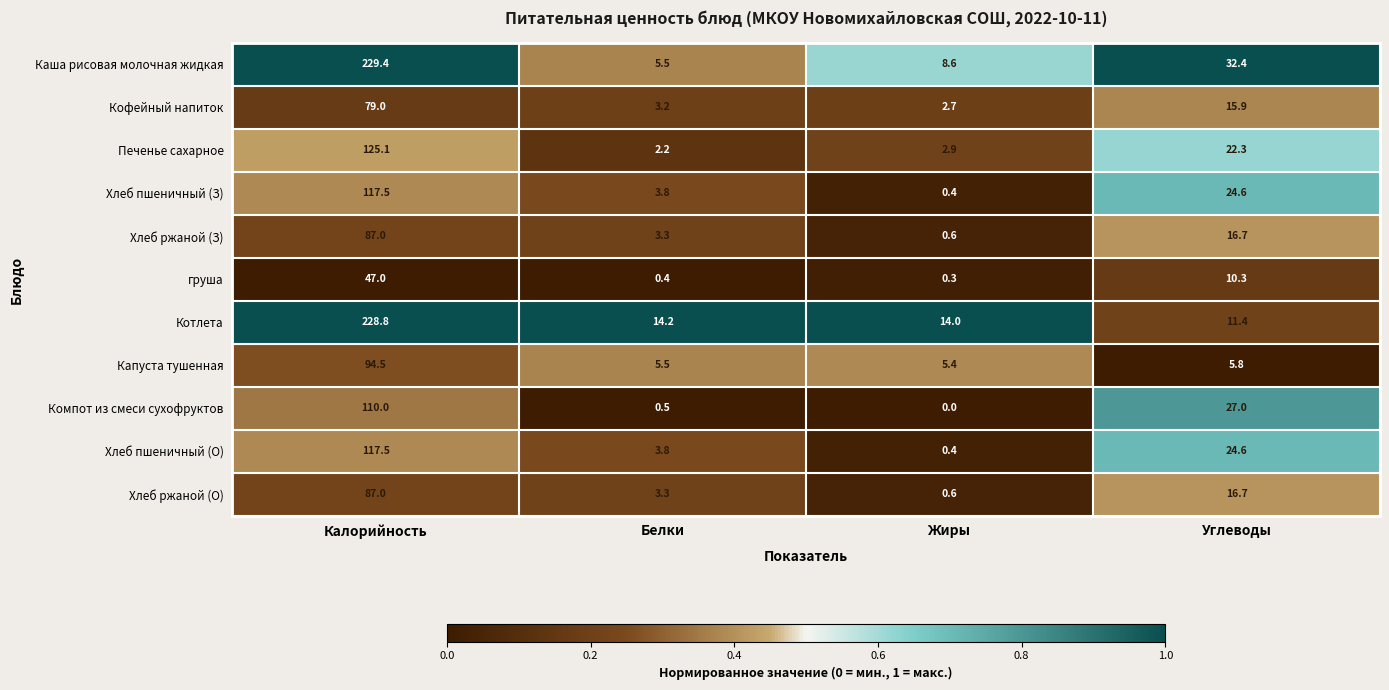

What value does the Котлета series have at Калорийность?

228.8